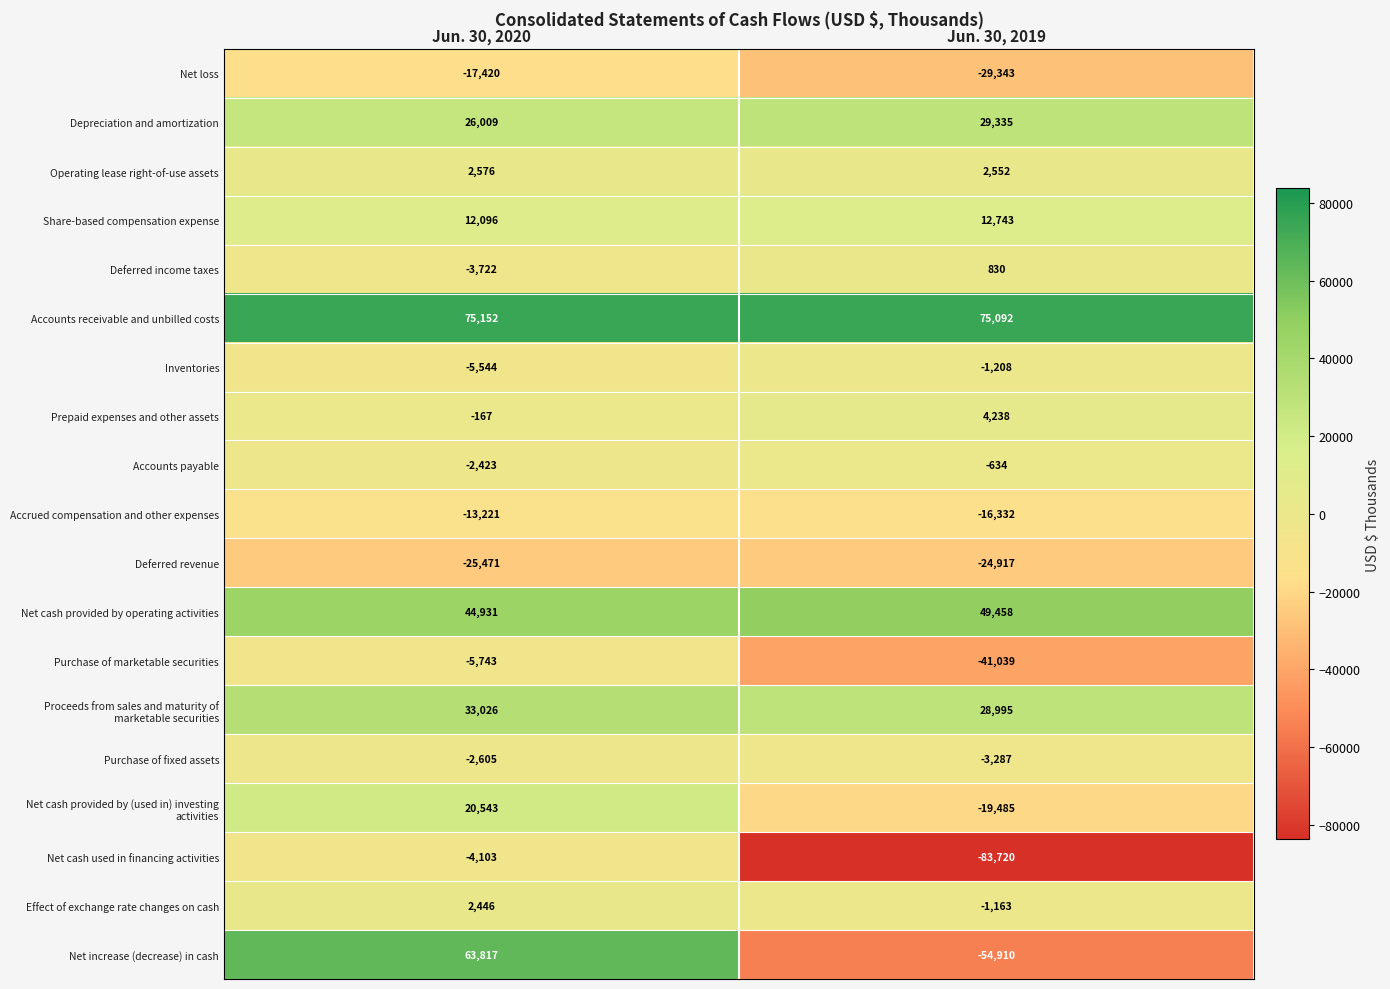

What is the difference between the Net cash provided by operating activities values at Jun. 30, 2019 and Jun. 30, 2020?

4527